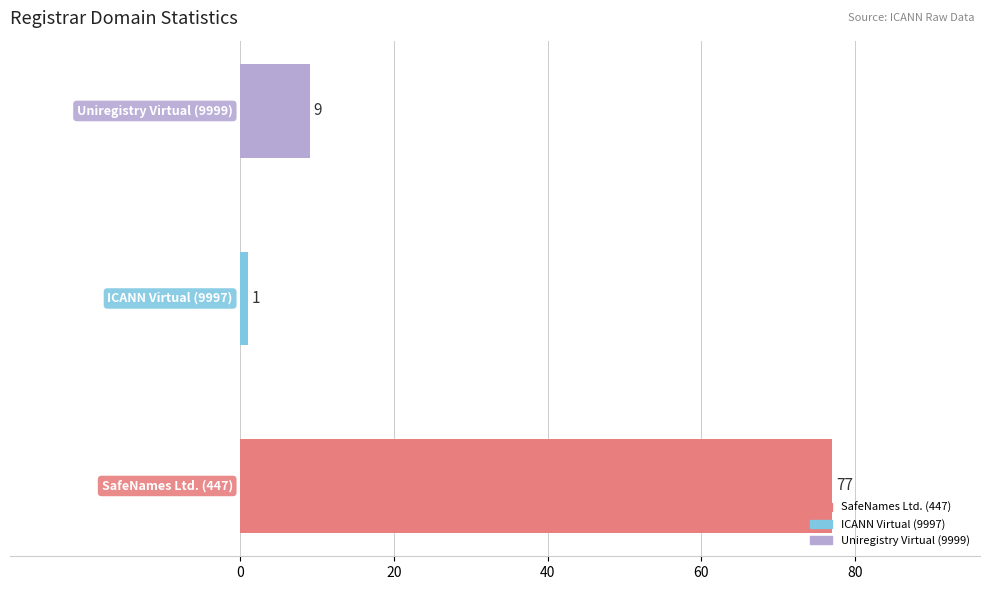

What is the maximum value shown in the chart?

77